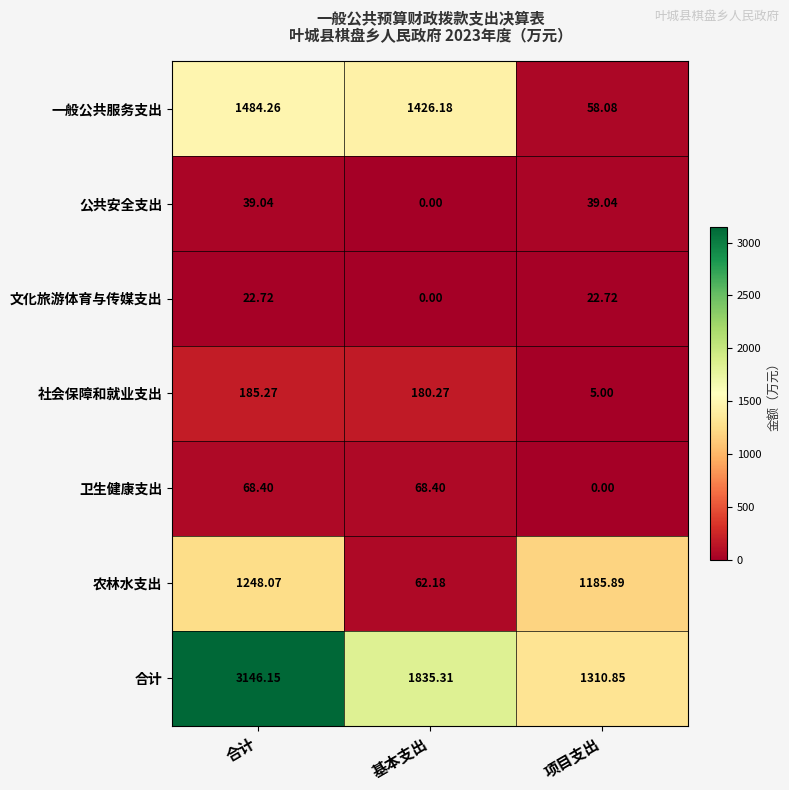

What is the total value across all series at 基本支出?

3572.3